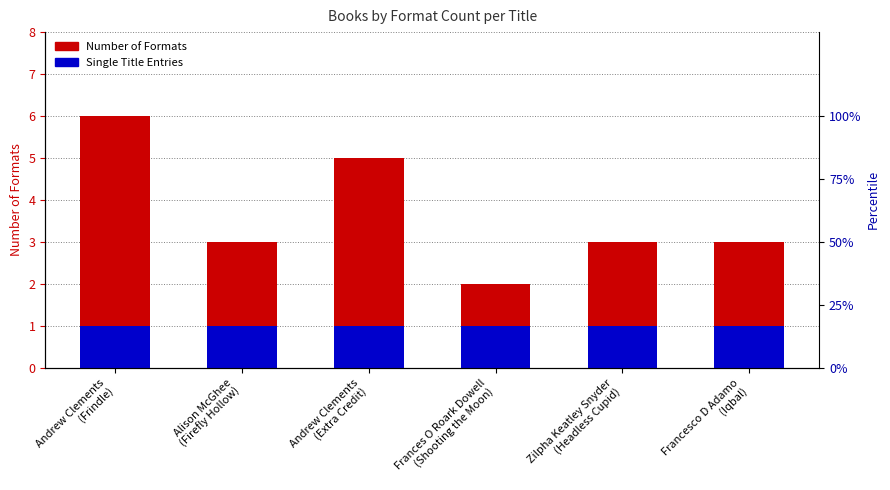

Which category has the highest value in the Number of Formats series?

Andrew Clements
(Frindle)